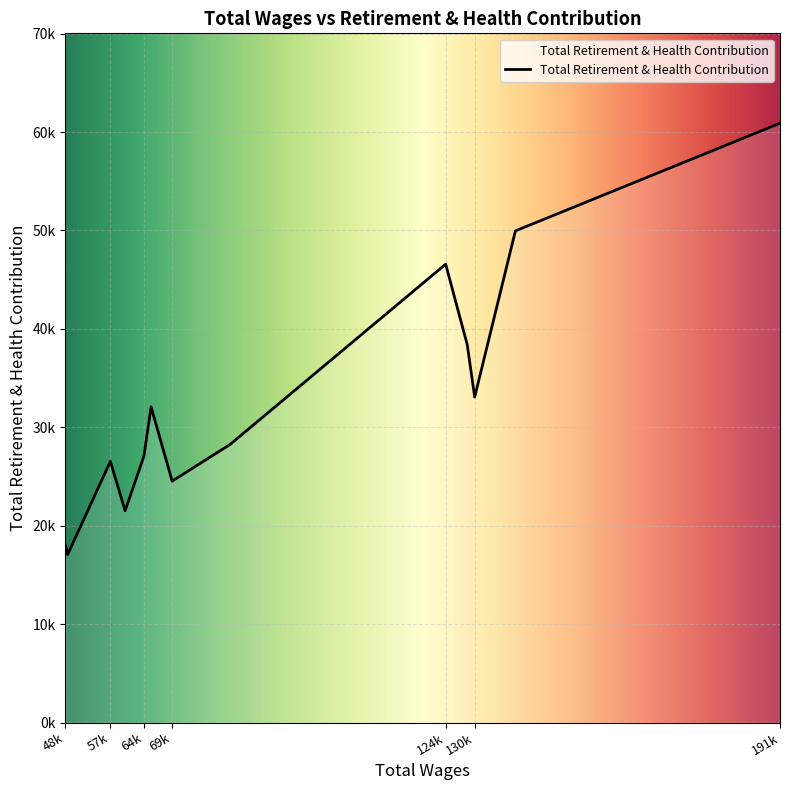

What is the sum of all values?

423960